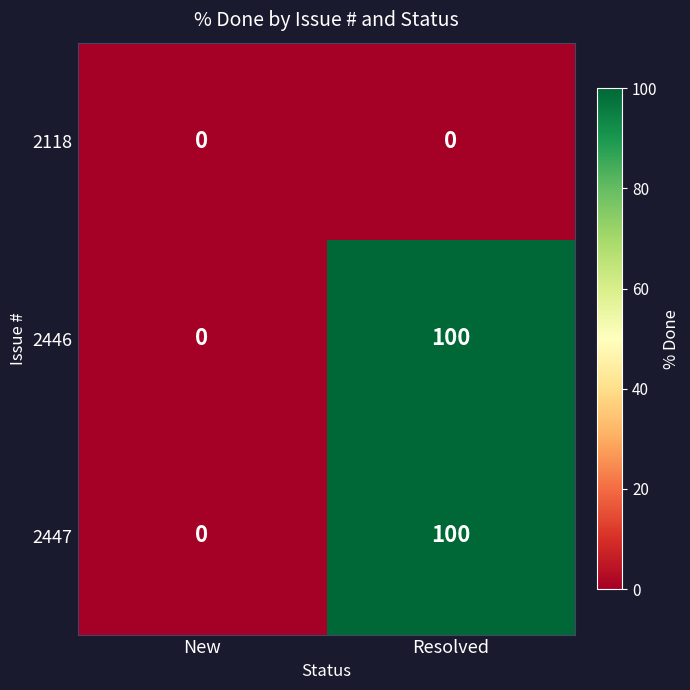

Count the number of data series in this chart.

3